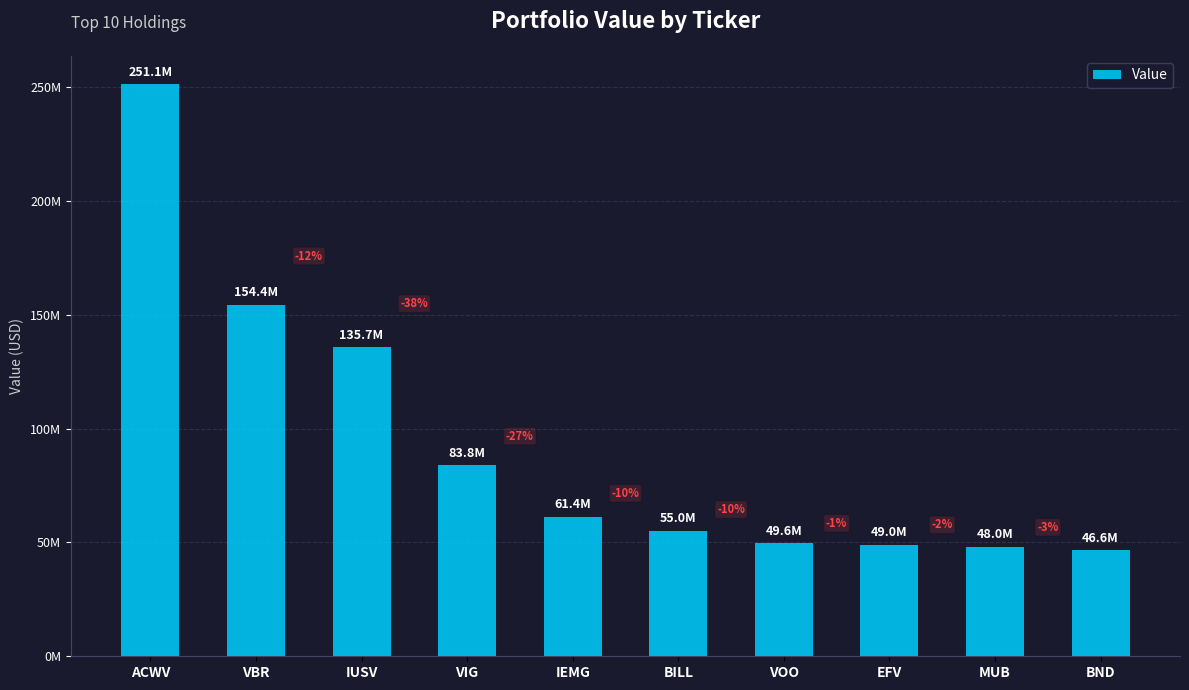

Between IEMG and ACWV, which is larger?

ACWV